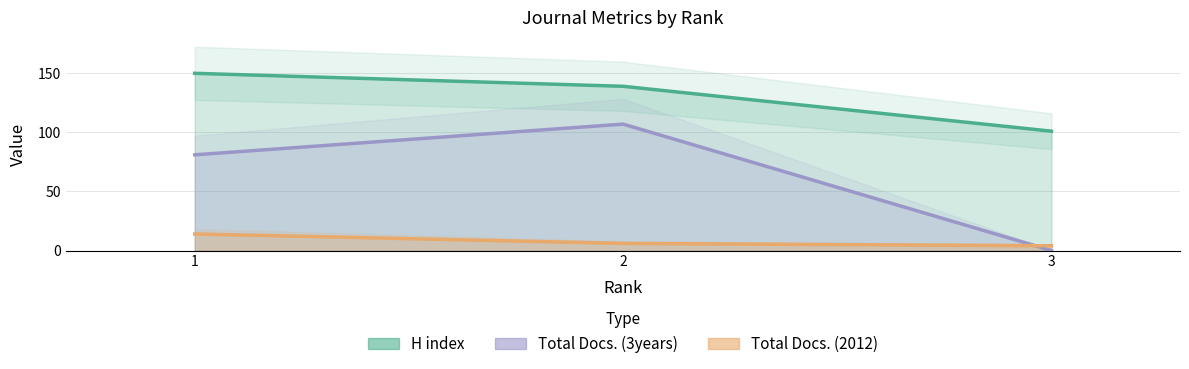

Reading left to right, list all the values displayed in this chart.

H index: 150	139	101
Total Docs. (2012): 14	6	4
Total Docs. (3years): 81	107	0